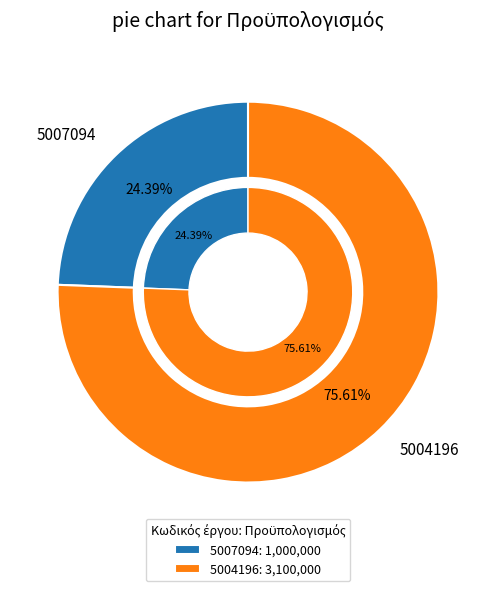

What is the ratio of the value at 5004196 to the value at 5007094?

3.1